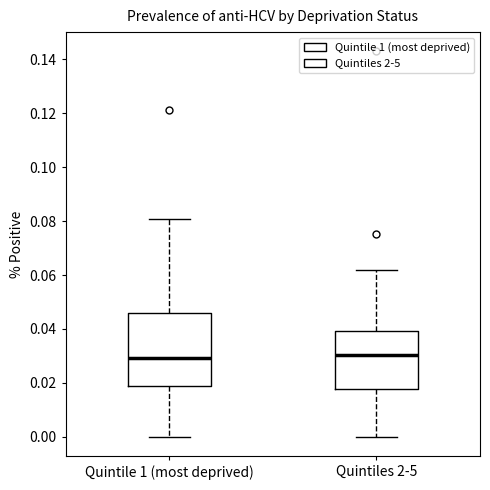

Reading left to right, transcribe this box plot: for each box, give where its median line is, the range the box spans, and where its two whiskers end, as read against the y-axis. The values are not printed on the chart, so give them approximately, as read against the axis.

Quintile 1 (most deprived): median 0.030, box 0.020 to 0.046, whiskers 0.000 to 0.080
Quintiles 2-5: median 0.030, box 0.018 to 0.040, whiskers 0.000 to 0.062